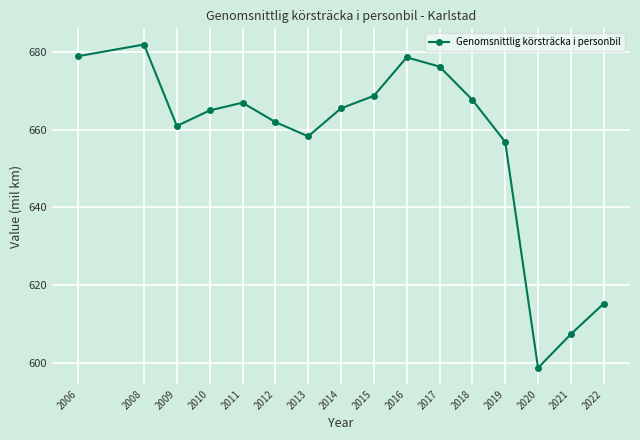

Is this an area chart (filled region under the line)?

No